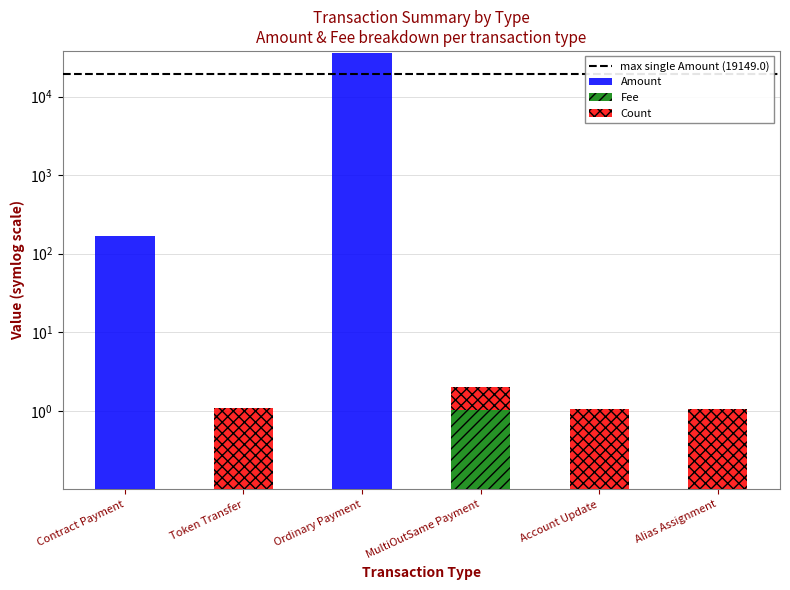

Where is Count nearest to the value 4?

Contract Payment